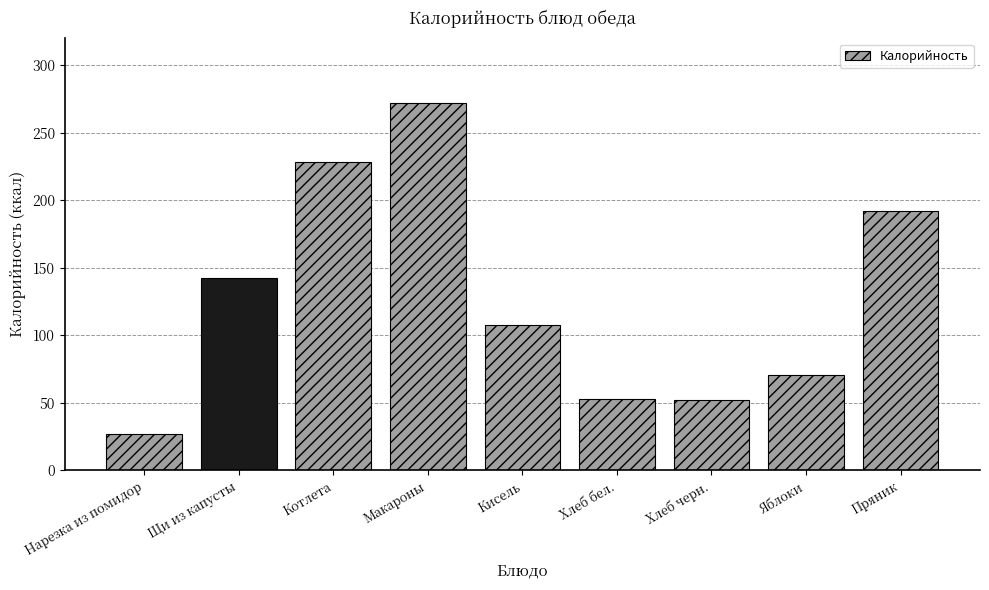

What is the label of the 9th bar from the right?

Нарезка из помидор